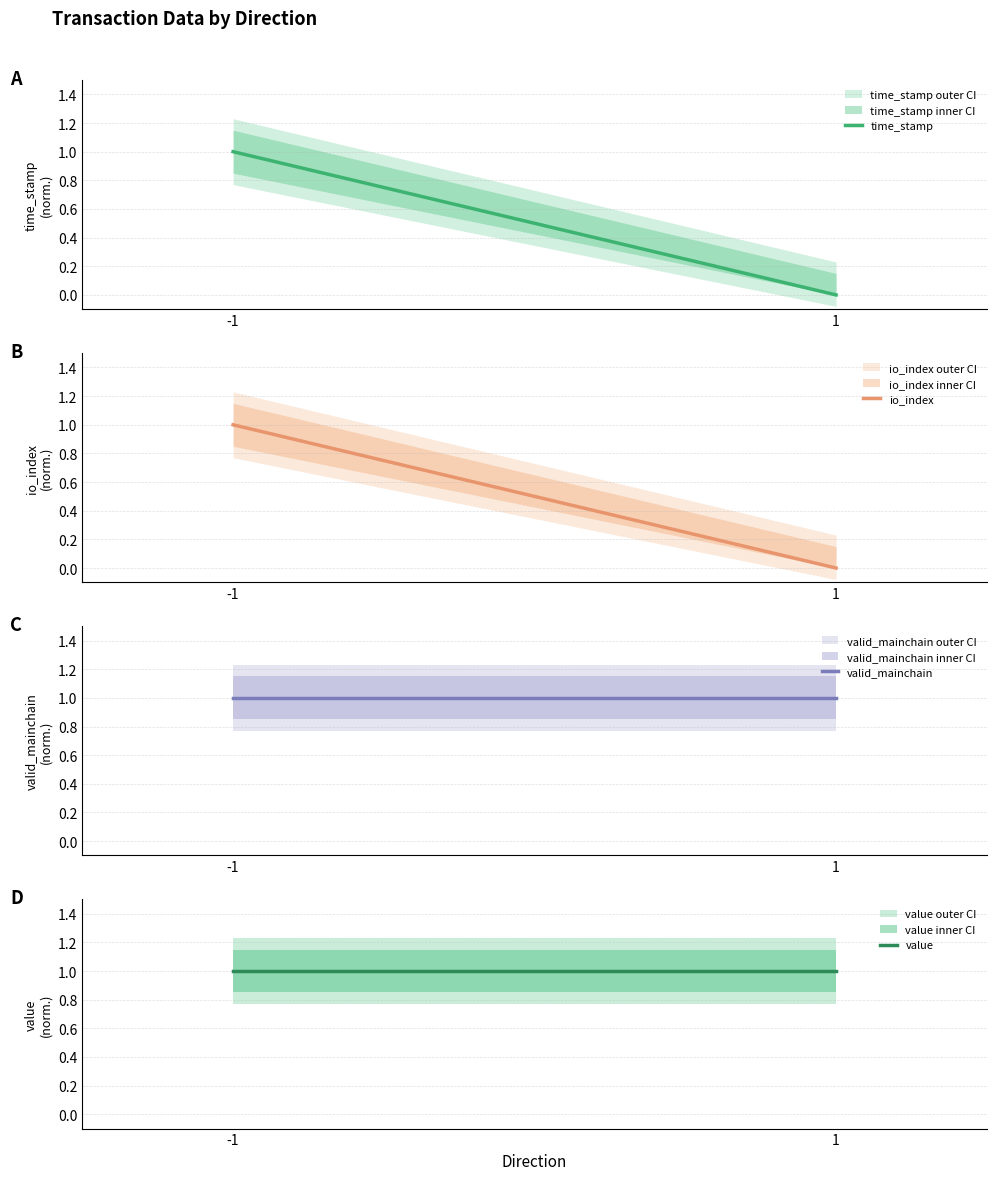

What is the difference between the time_stamp values at 1 and -1?

1